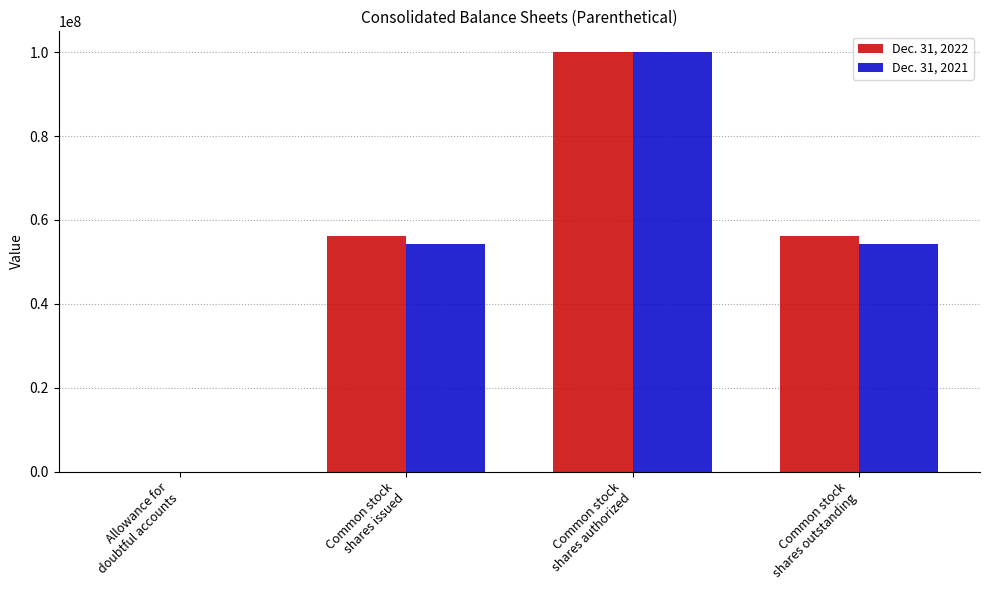

How many series are shown in this chart?

2